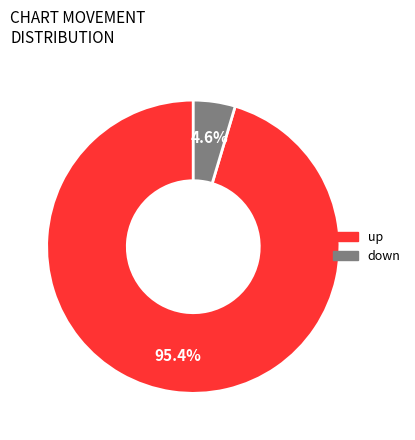

To the nearest percent, what is the difference between the largest and smallest slice percentages?

91%